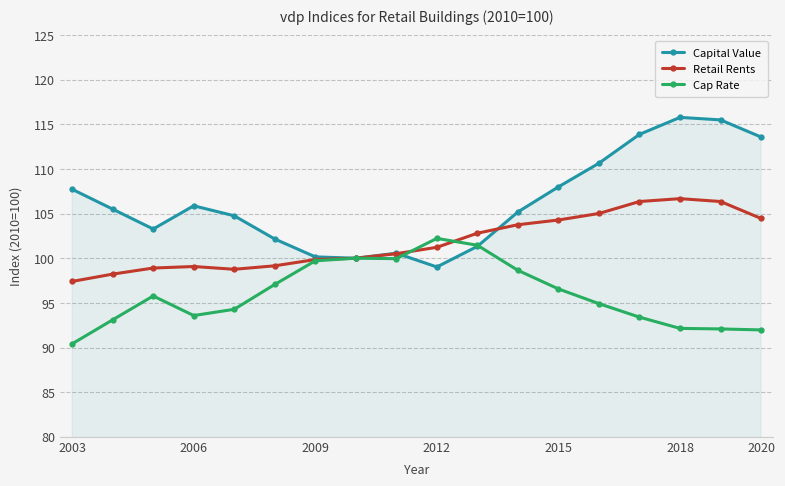

True or false: Capital Value has more than 1 points higher than both neighbors.

True